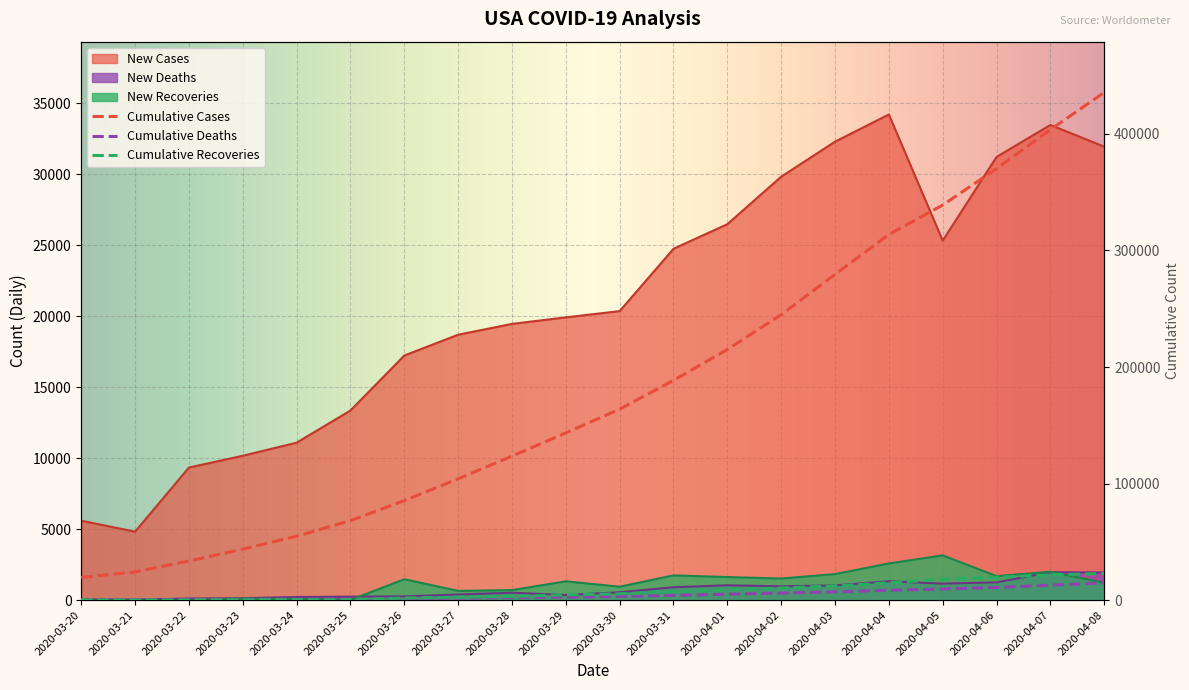

How many lines are shown in the chart?

6